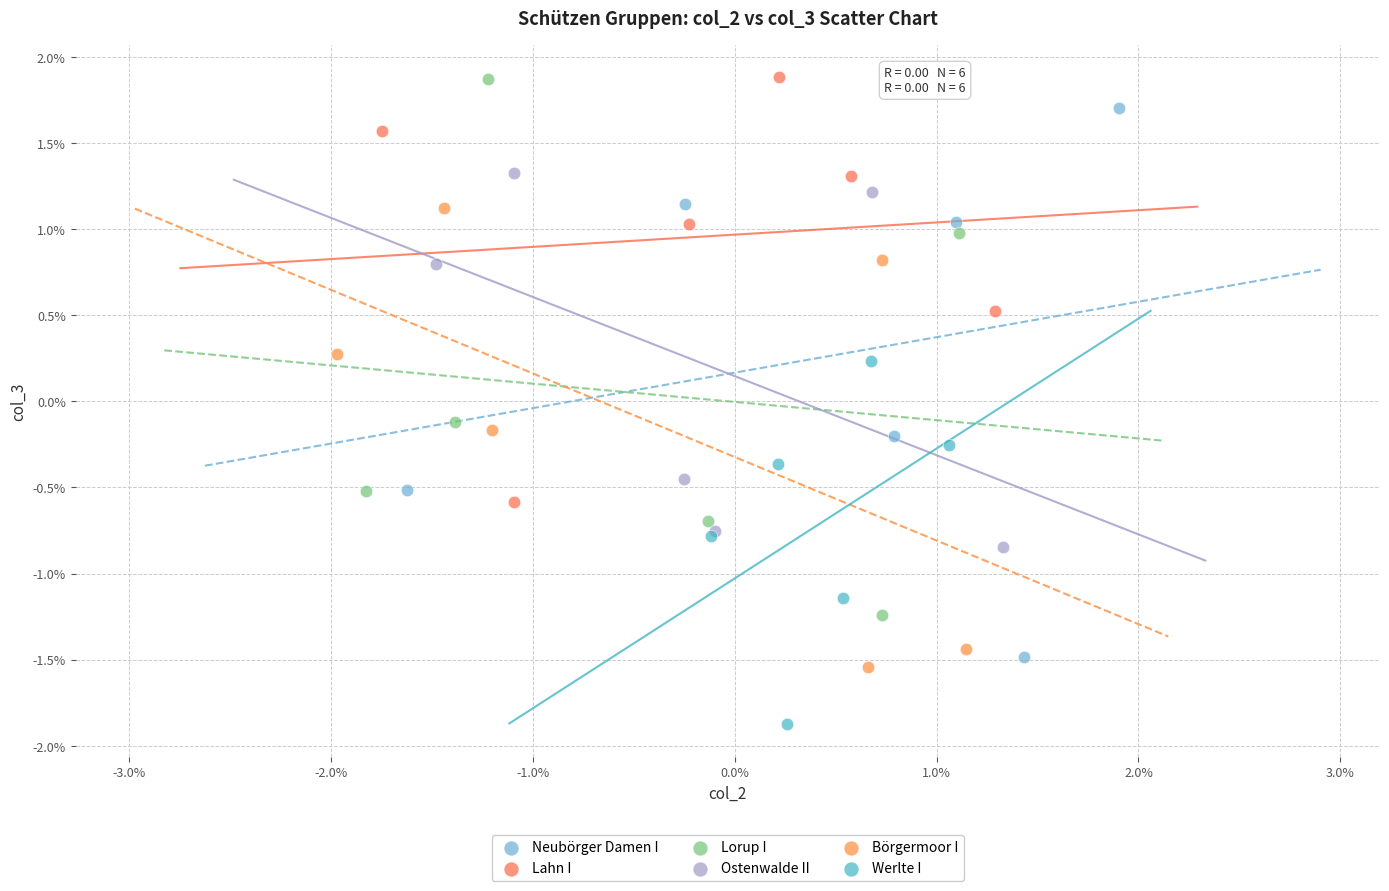

Which series has the largest Y range (max minus min)?

Neubörger Damen I